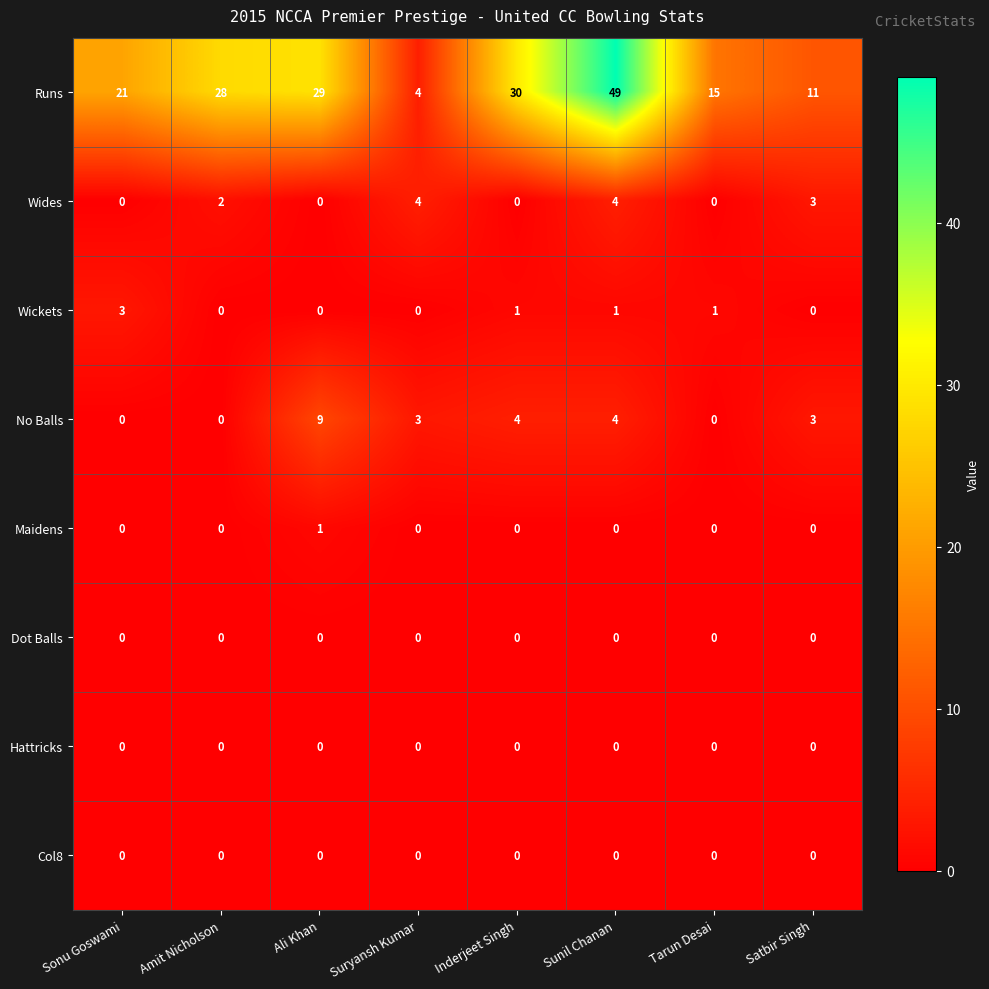

Where does the Wickets series first go above 1?

Sonu Goswami